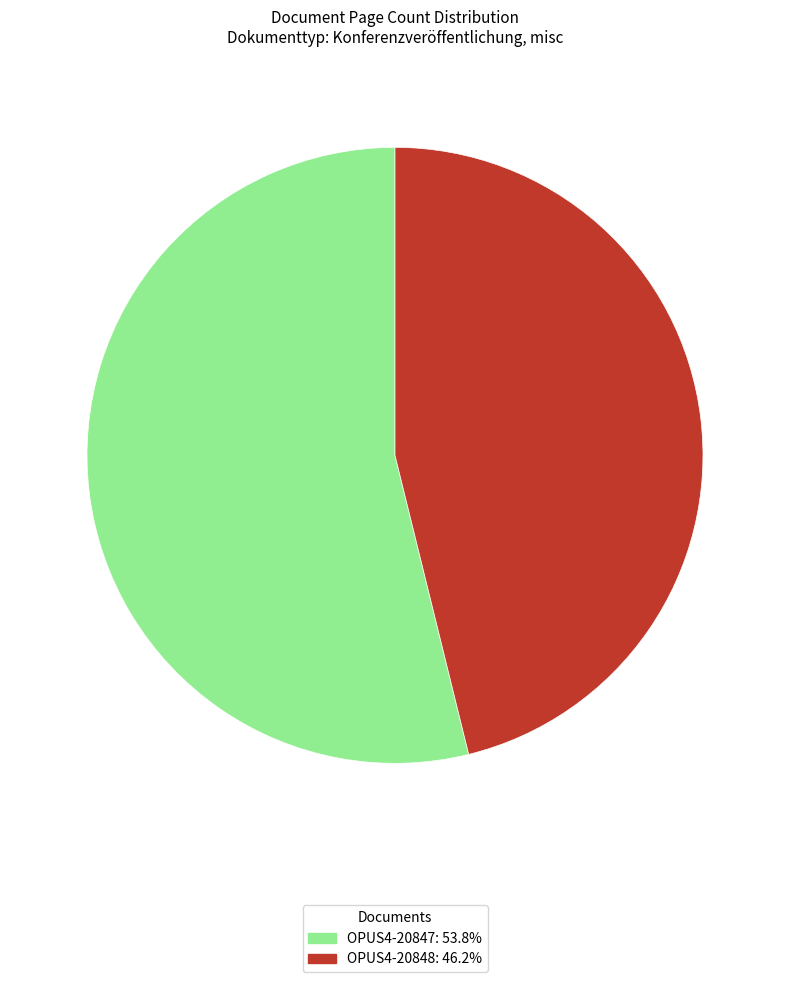

Does any single category account for the majority?

Yes